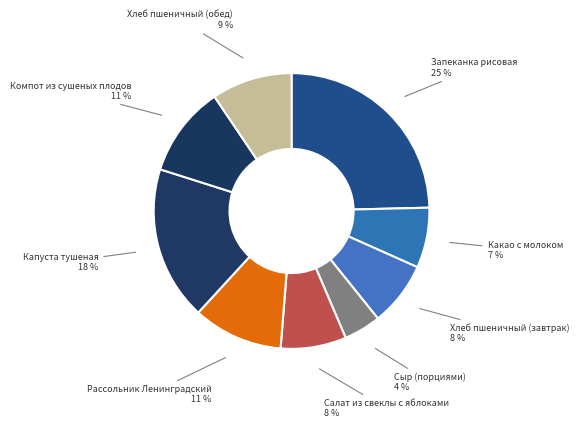

True or false: Рассольник Ленинградский accounts for 11% of the total.

True